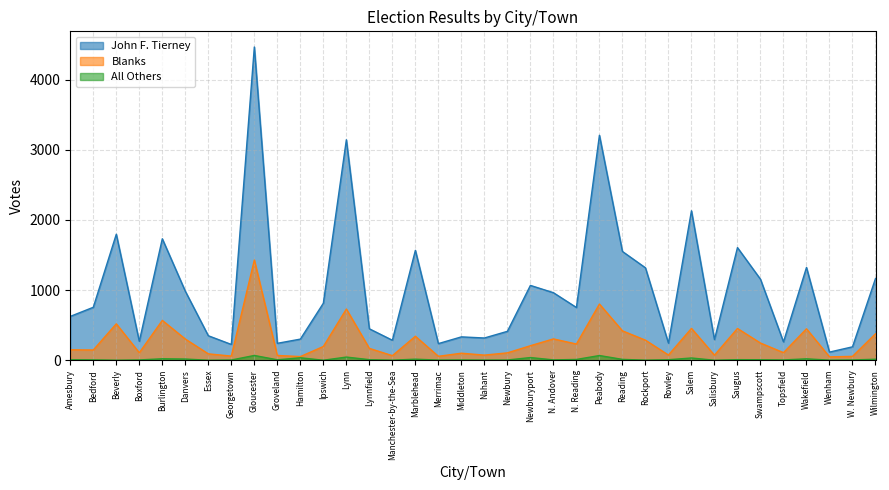

Rank the series at Peabody from lowest to highest value.

All Others, Blanks, John F. Tierney